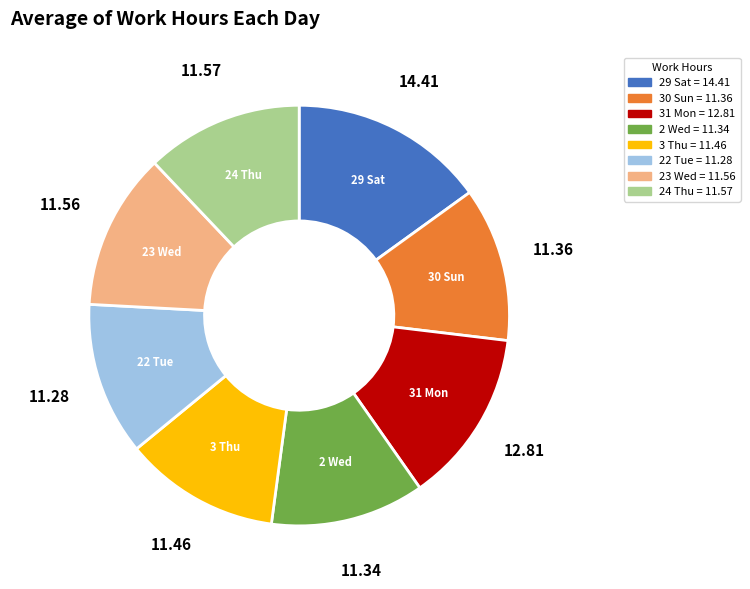

Is there any slice that represents more than half of the pie?

No